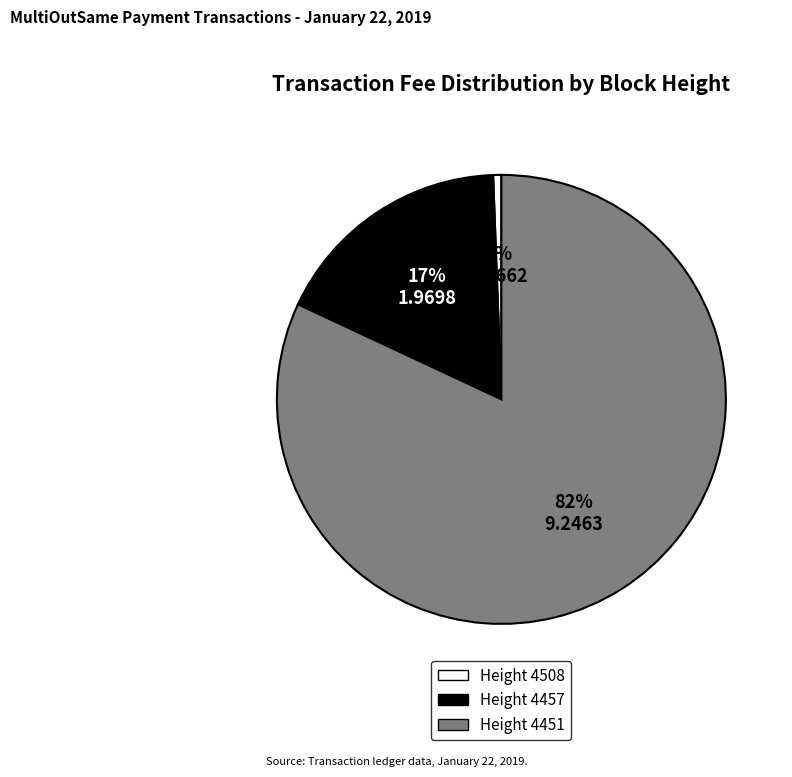

To the nearest percent, what is the average slice percentage?

33%